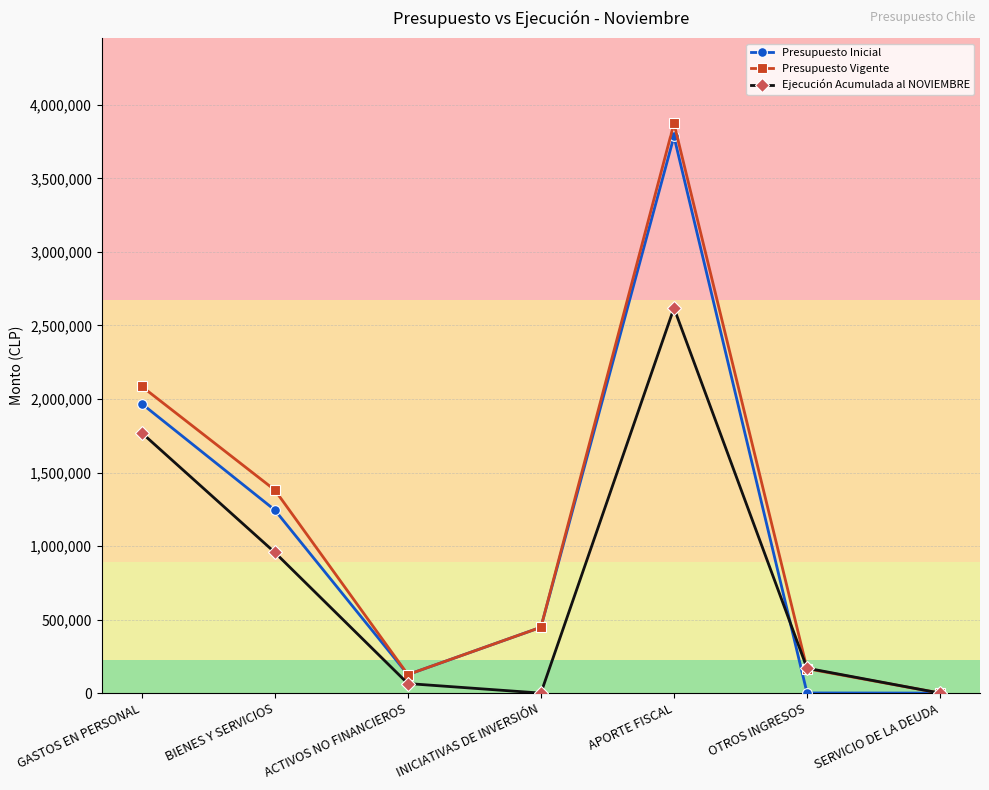

What is the label of the 6th point from the right?

BIENES Y SERVICIOS